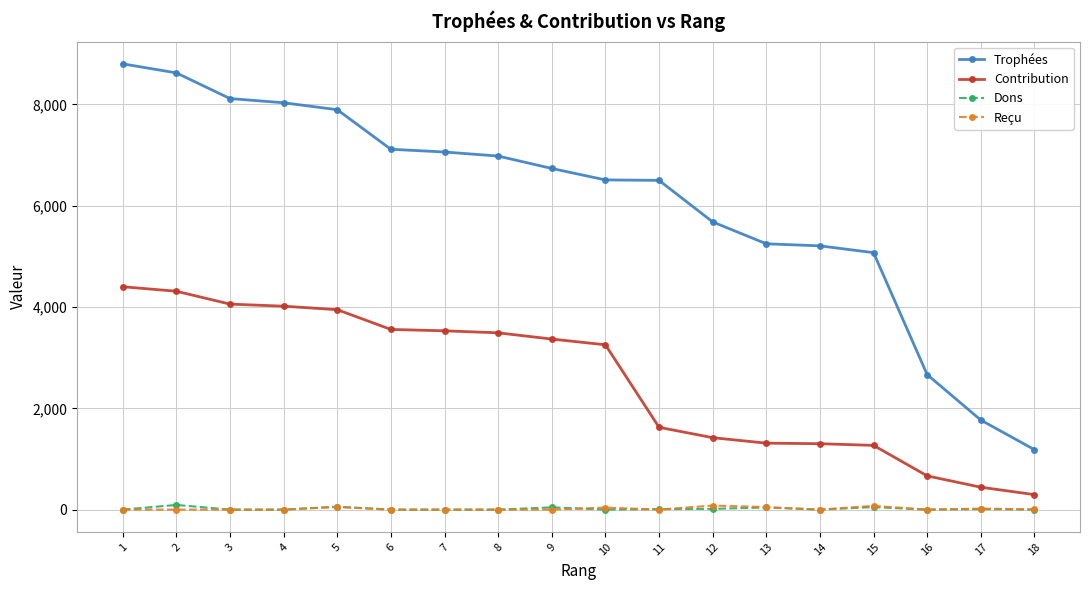

At how many categories does at least one series exceed 749?

18